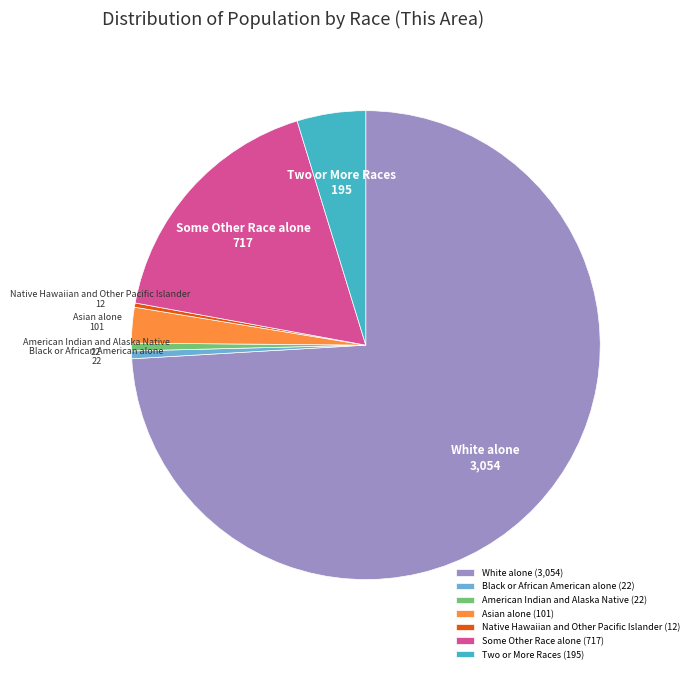

Is it true that American Indian and Alaska Native is 11% of the pie?

False